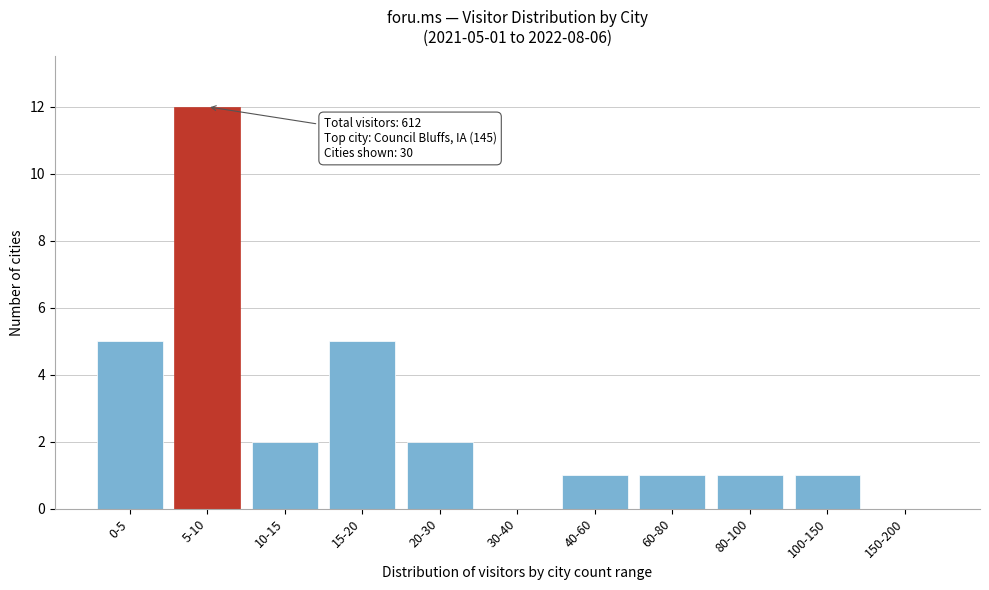

Reading right to left, what are all the values shown in this chart?

150-200=0	100-150=1	80-100=1	60-80=1	40-60=1	30-40=0	20-30=2	15-20=5	10-15=2	5-10=12	0-5=5